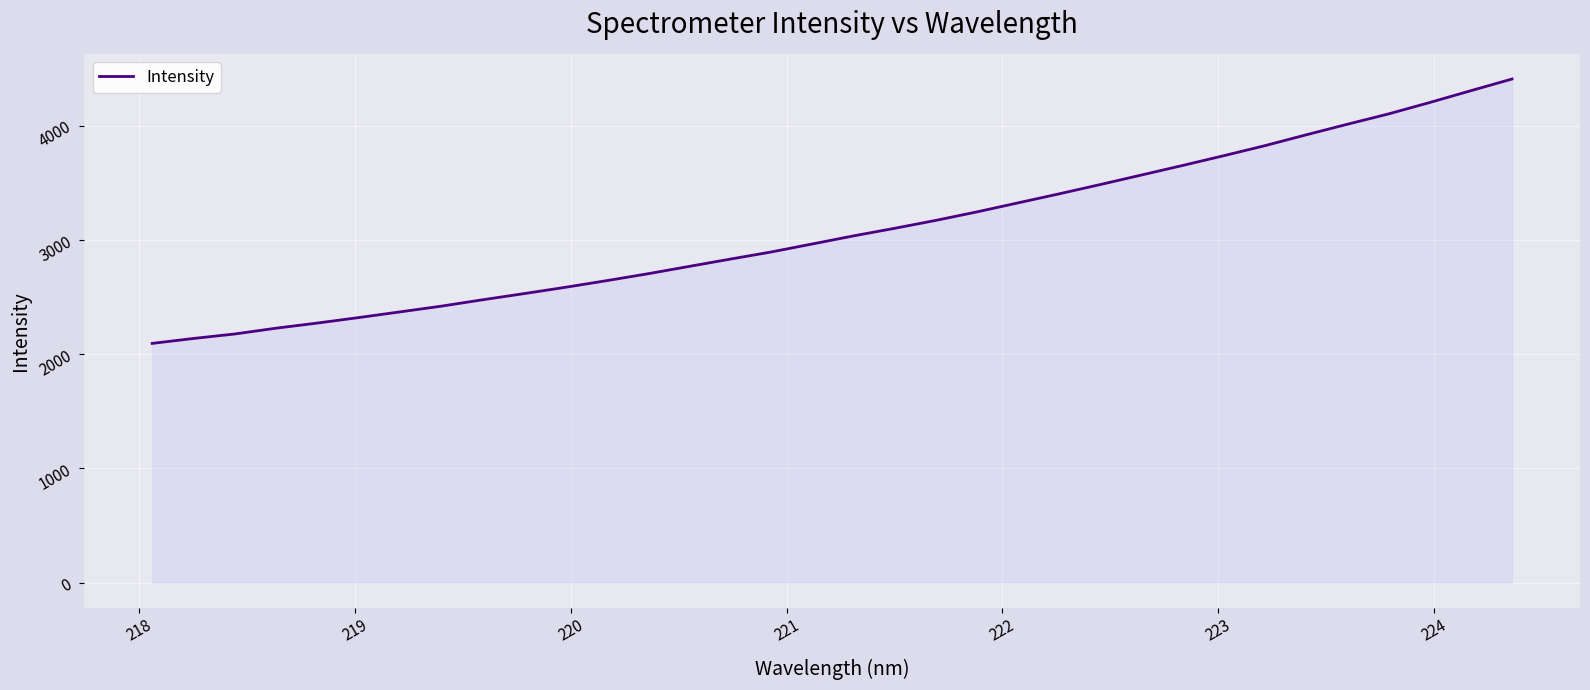

What is the maximum value shown in the chart?

4408.7